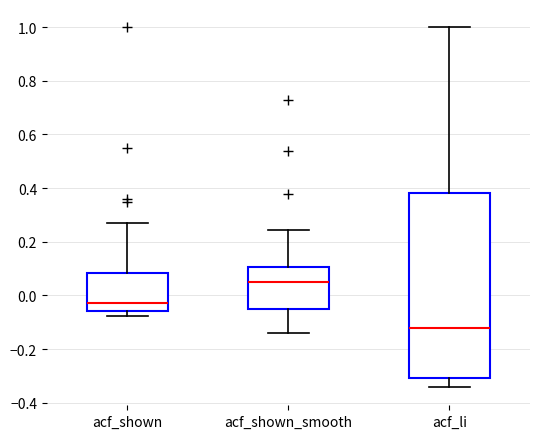

Which box is the tallest, from its lower edge to its upper edge?

acf_li